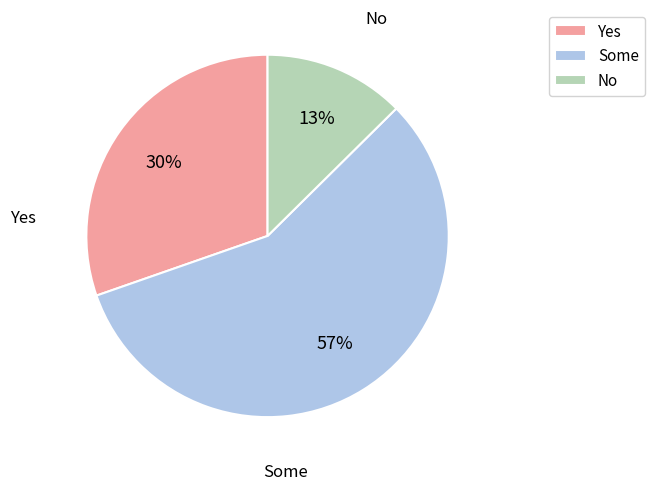

What is the majority slice?

Some